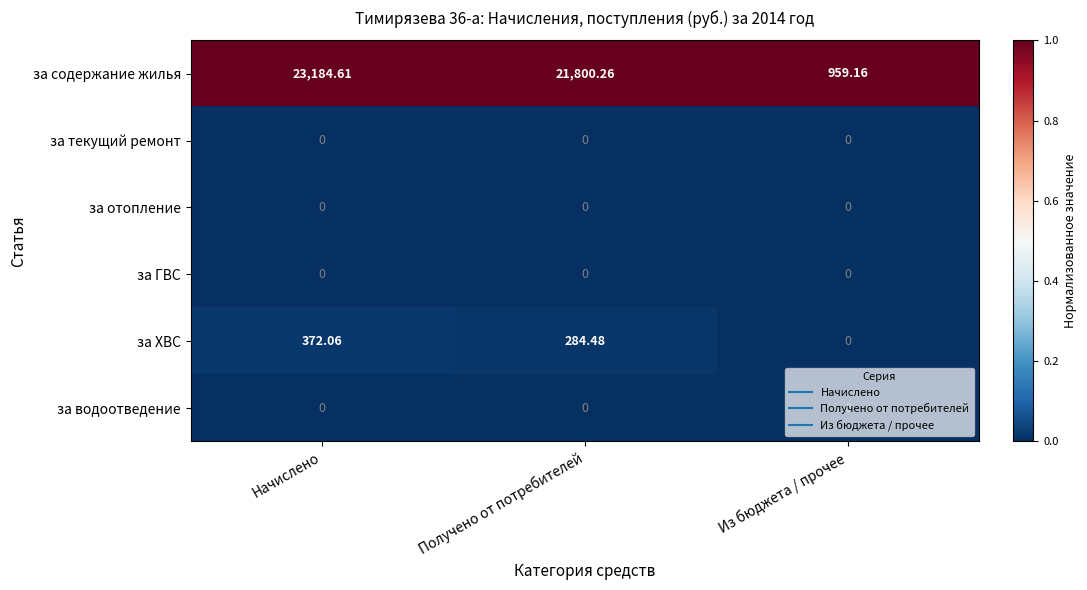

Is the value of за ХВС at Начислено greater than the value of за содержание жилья at Получено от потребителей?

No